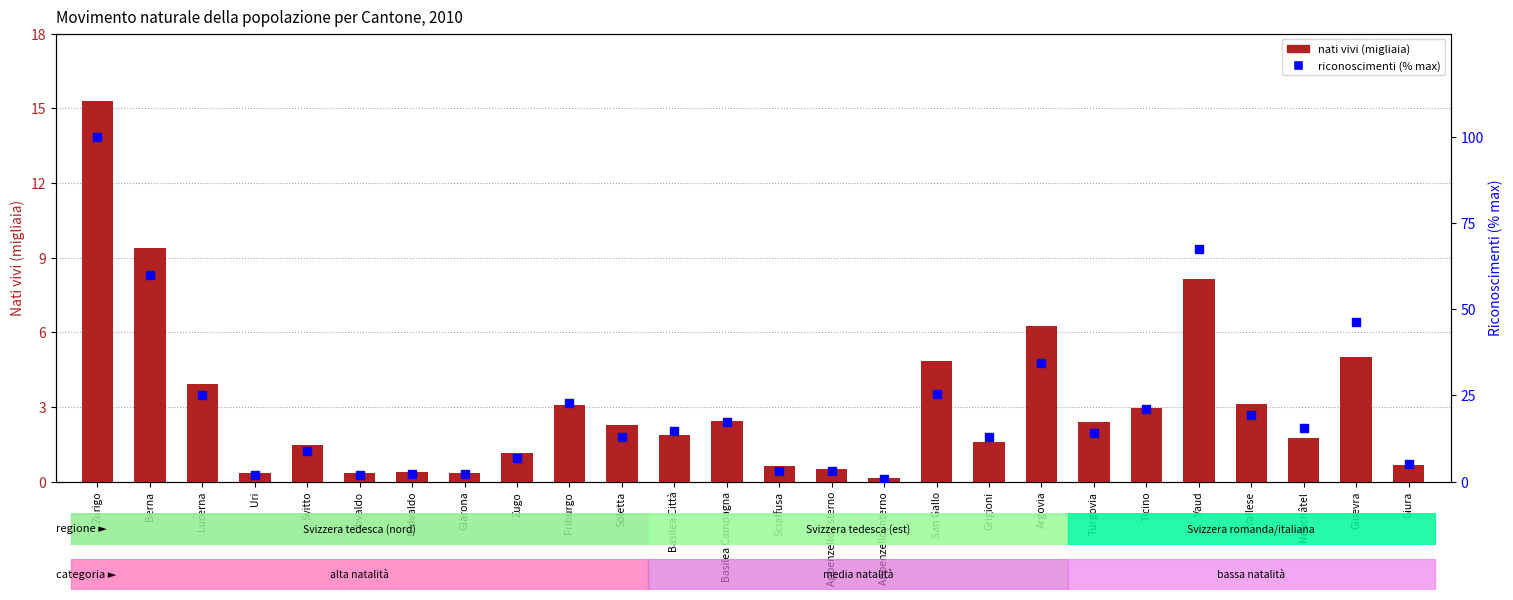

Which series reaches the maximum Y coordinate?

riconoscimenti (% max)